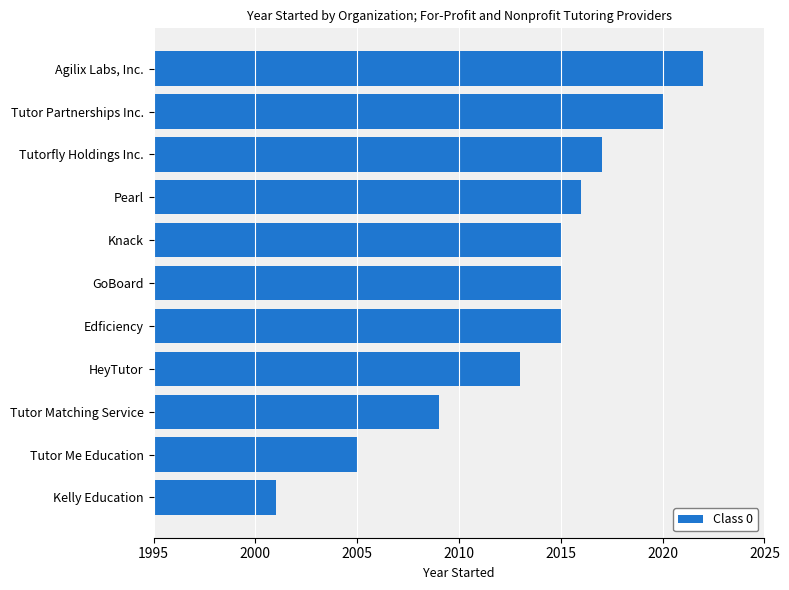

Reading bottom to top, transcribe all the data shown in this chart.

Kelly Education=2001	Tutor Me Education=2005	Tutor Matching Service=2009	HeyTutor=2013	Edficiency=2015	GoBoard=2015	Knack=2015	Pearl=2016	Tutorfly Holdings Inc.=2017	Tutor Partnerships Inc.=2020	Agilix Labs, Inc.=2022